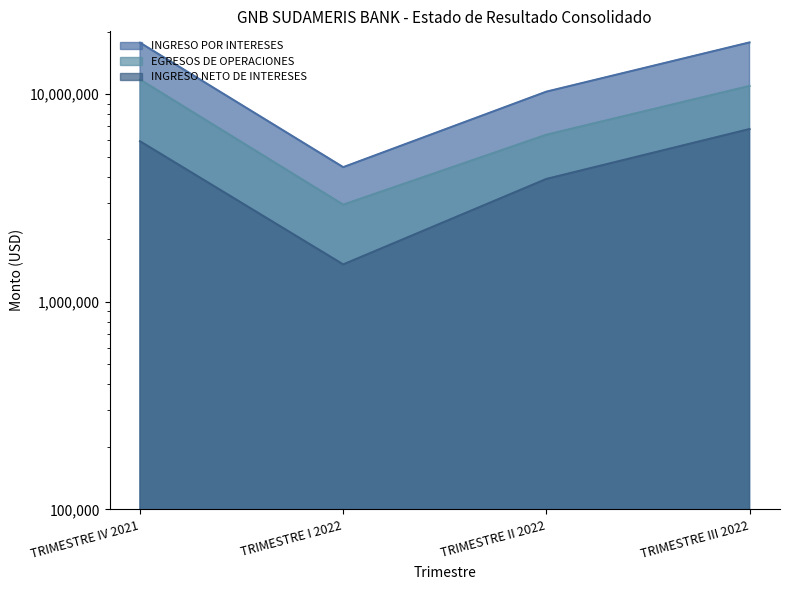

Reading left to right, extract all data points from this chart.

INGRESO POR INTERESES: 17676481.7	4448241.7	10276329.1	17738877.5
EGRESOS DE OPERACIONES: 11750117.2	2935116.8	6372534.9	10950136.3
INGRESO NETO DE INTERESES: 5926364.5	1513124.8	3903794.2	6788741.2